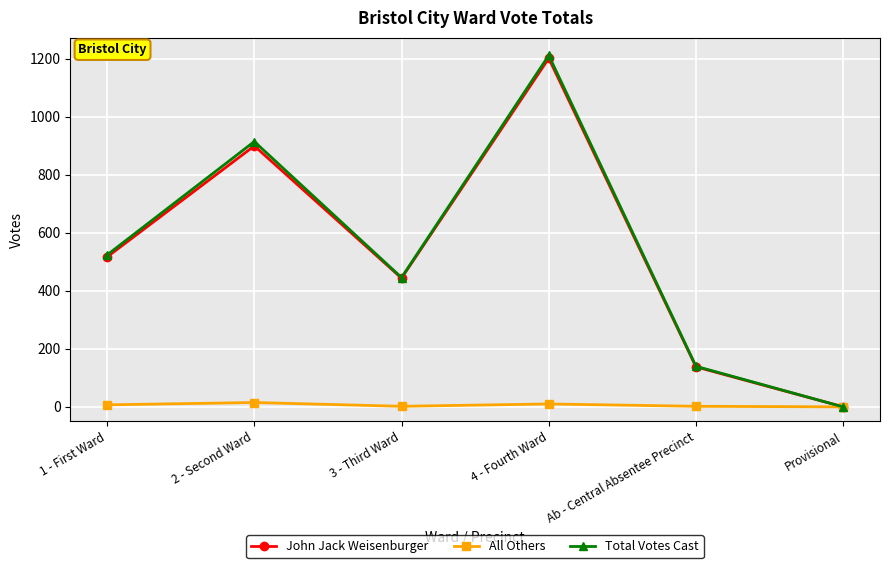

Which series has the widest spread of values?

Total Votes Cast